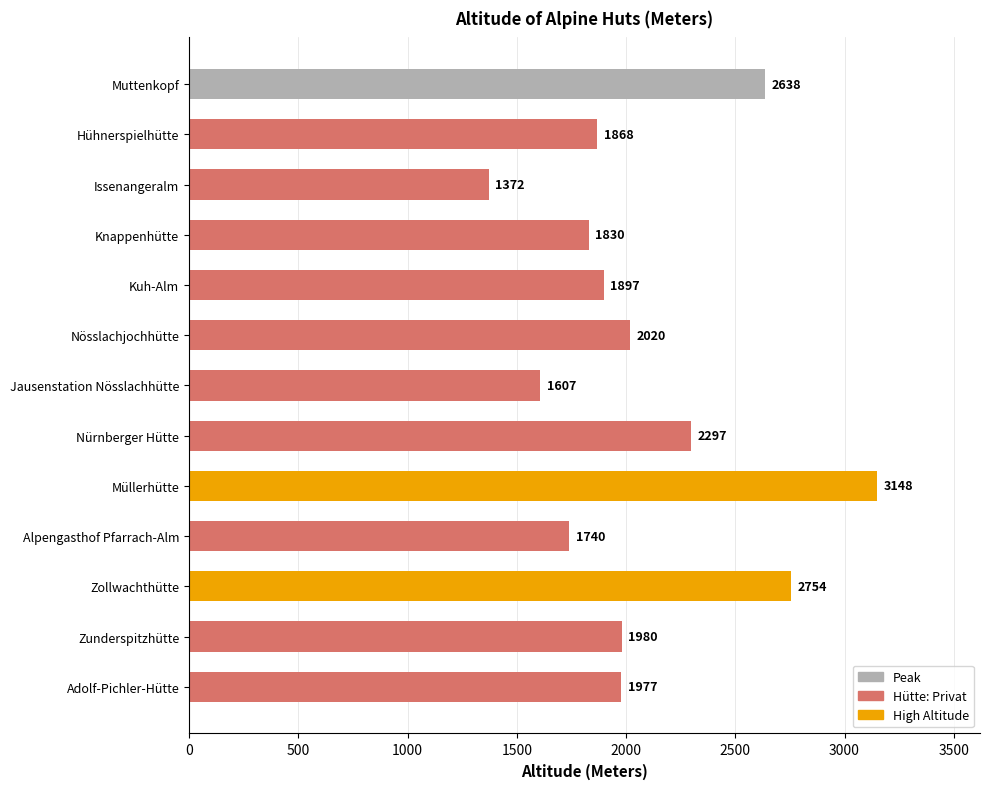

Is it true that the value at Knappenhütte is 2386?

False